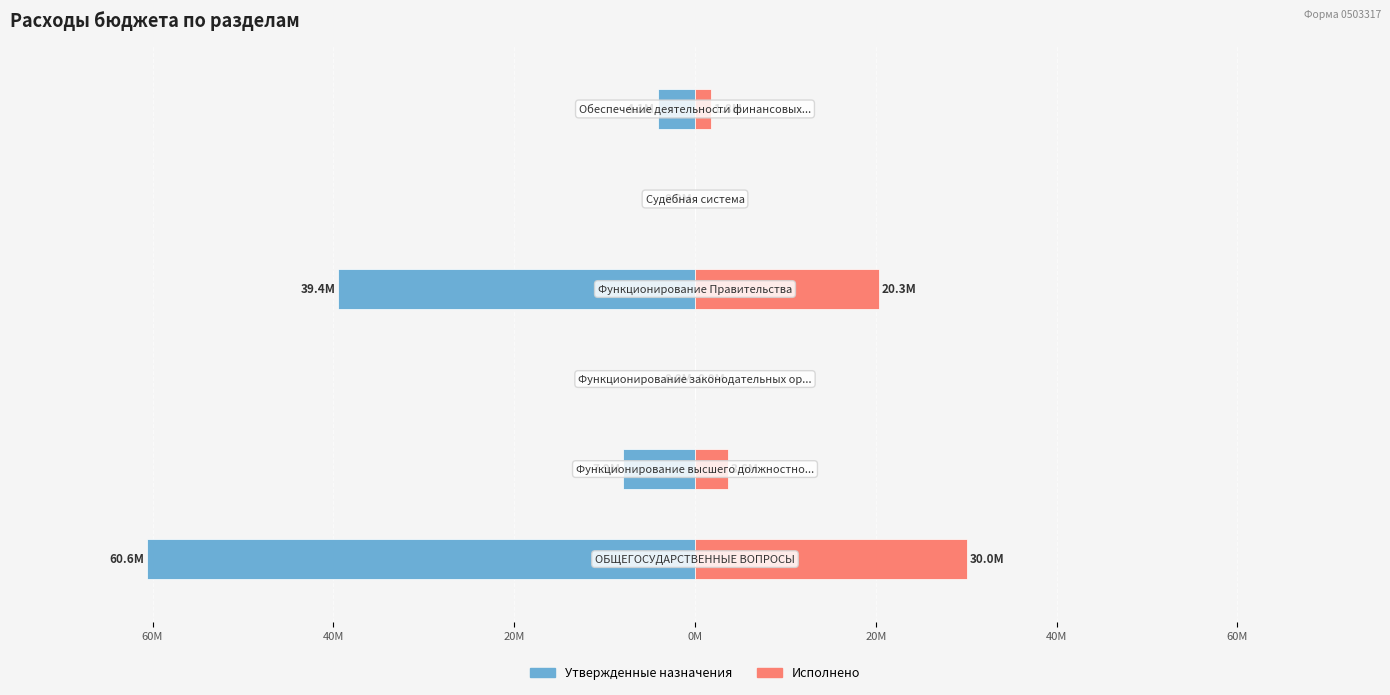

Does the chart contain stacked bars?

No